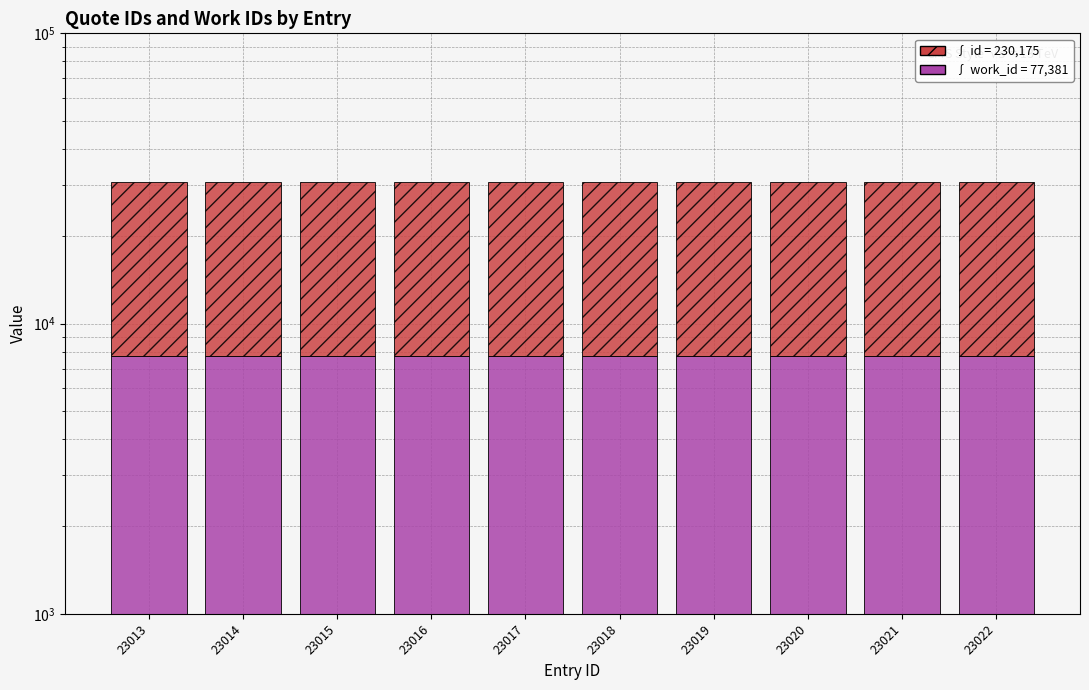

What is the spread (max minus min) of values at 23013?

15275